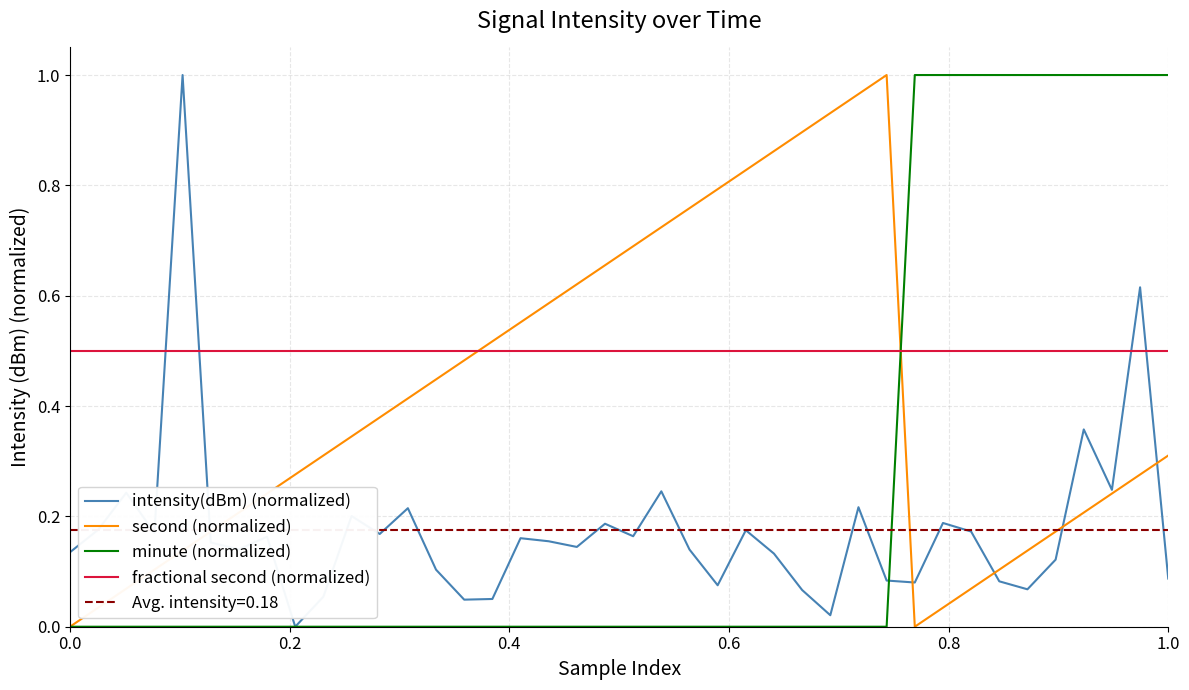

Is this an area chart (filled region under the line)?

No